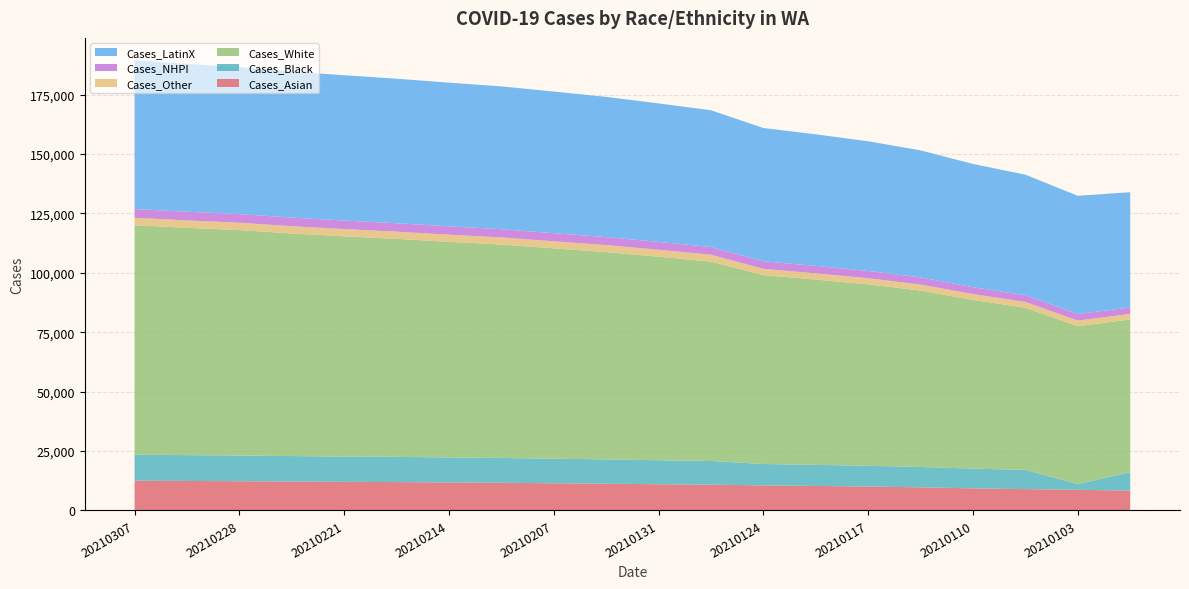

Reading left to right, extract all data points from this chart.

Cases_Asian: 20210307=12525	20210303=12422	20210228=12306	20210224=12161	20210221=12037	20210217=11948	20210214=11784	20210210=11646	20210207=11438	20210203=11272	20210131=11036	20210127=10857	20210124=10554	20210120=10319	20210117=10078	20210113=9743	20210110=9300	20210106=8976	20210103=8699	20201230=8348
Cases_Black: 20210307=10932	20210303=10859	20210228=10803	20210224=10729	20210221=10660	20210217=10595	20210214=10527	20210210=10455	20210207=10343	20210203=10224	20210131=10092	20210127=9962	20210124=9007	20210120=8869	20210117=8736	20210113=8547	20210110=8312	20210106=8104	20210103=2392	20201230=7753
Cases_White: 20210307=96572	20210303=95657	20210228=94878	20210224=93664	20210221=92671	20210217=91749	20210214=90732	20210210=89803	20210207=88520	20210203=87216	20210131=85656	20210127=83910	20210124=79486	20210120=77977	20210117=76340	20210113=74235	20210110=70969	20210106=68250	20210103=66421	20201230=64289
Cases_Other: 20210307=3133	20210303=3119	20210228=3103	20210224=3069	20210221=3052	20210217=3028	20210214=3008	20210210=2987	20210207=2972	20210203=2957	20210131=2924	20210127=2891	20210124=2636	20210120=2605	20210117=2574	20210113=2533	20210110=2471	20210106=2431	20210103=2392	20201230=2329
Cases_NHPI: 20210307=3691	20210303=3657	20210228=3640	20210224=3610	20210221=3576	20210217=3549	20210214=3511	20210210=3465	20210207=3404	20210203=3355	20210131=3295	20210127=3237	20210124=3174	20210120=3120	20210117=3065	20210113=3002	20210110=2896	20210106=2826	20210103=2774	20201230=2683
Cases_LatinX: 20210307=62537	20210303=62189	20210228=61827	20210224=61450	20210221=61150	20210217=60818	20210214=60457	20210210=60102	20210207=59598	20210203=59013	20210131=58287	20210127=57551	20210124=56077	20210120=55388	20210117=54564	20210113=53468	20210110=51864	20210106=50712	20210103=49747	20201230=48516